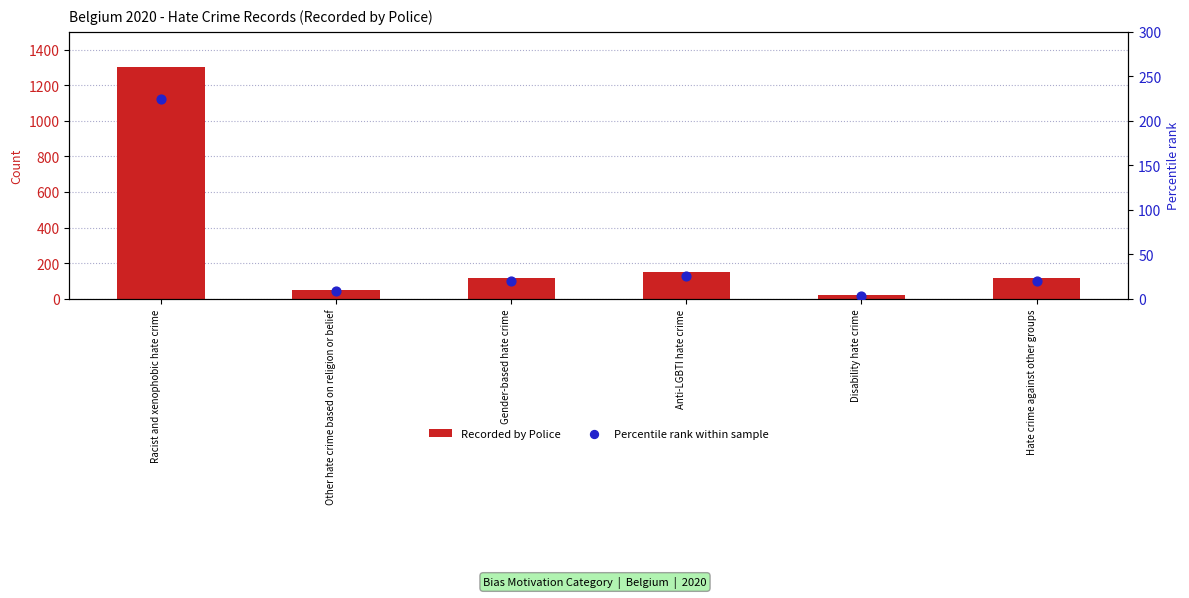

Is the value of Percentile rank within sample at Other hate crime based on religion or belief greater than the value of Recorded by Police at Other hate crime based on religion or belief?

No